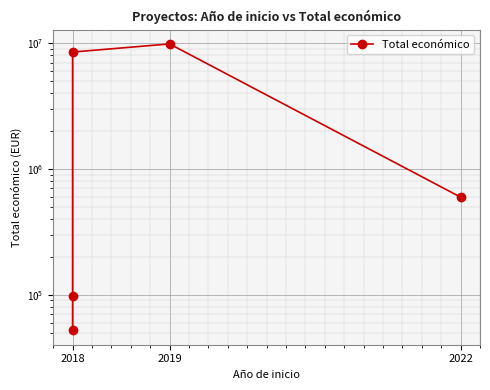

How many distinct data groups are displayed?

1